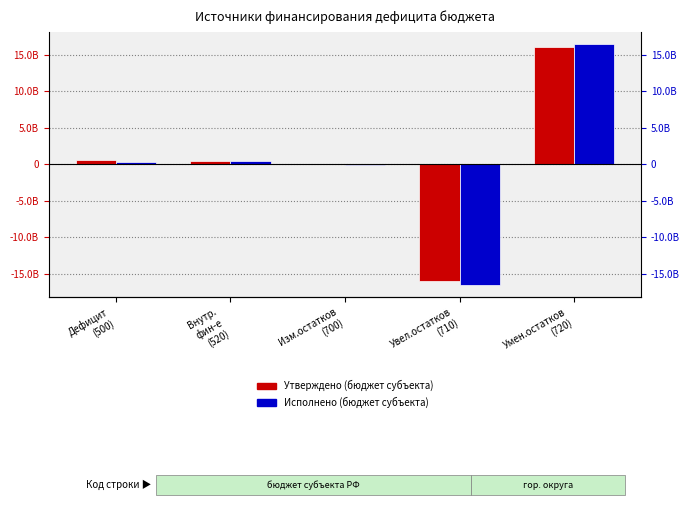

What is the approximate value of Исполнено (бюджет субъекта) at Внутр.
фин-е
(520)?

393100000.0